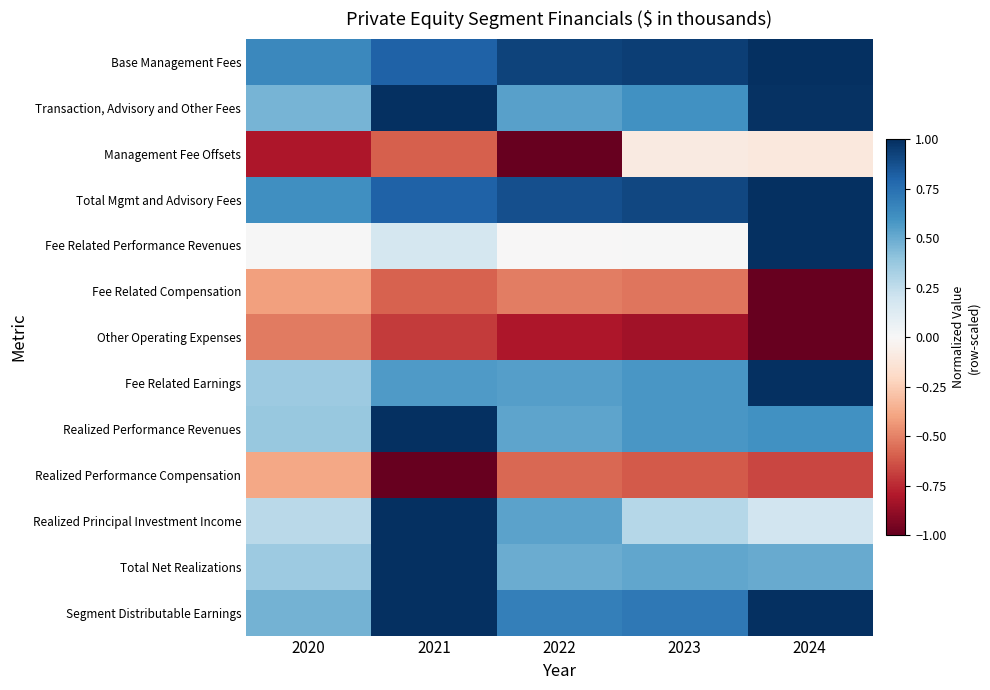

Which label corresponds to the smallest value in the chart?

2022